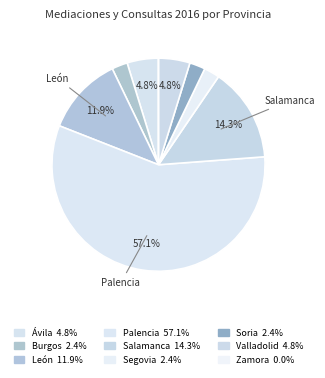

What percentage is NOT represented by León?

88.1%